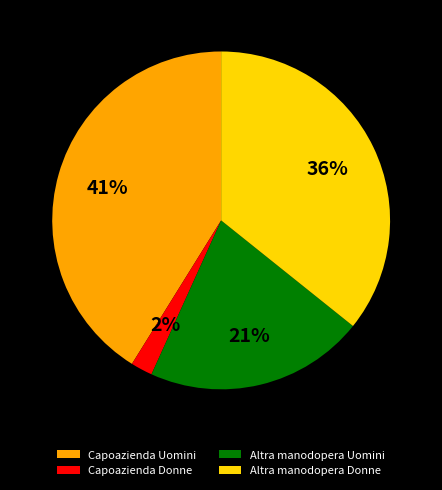

True or false: Capoazienda Uomini accounts for 41% of the total.

True